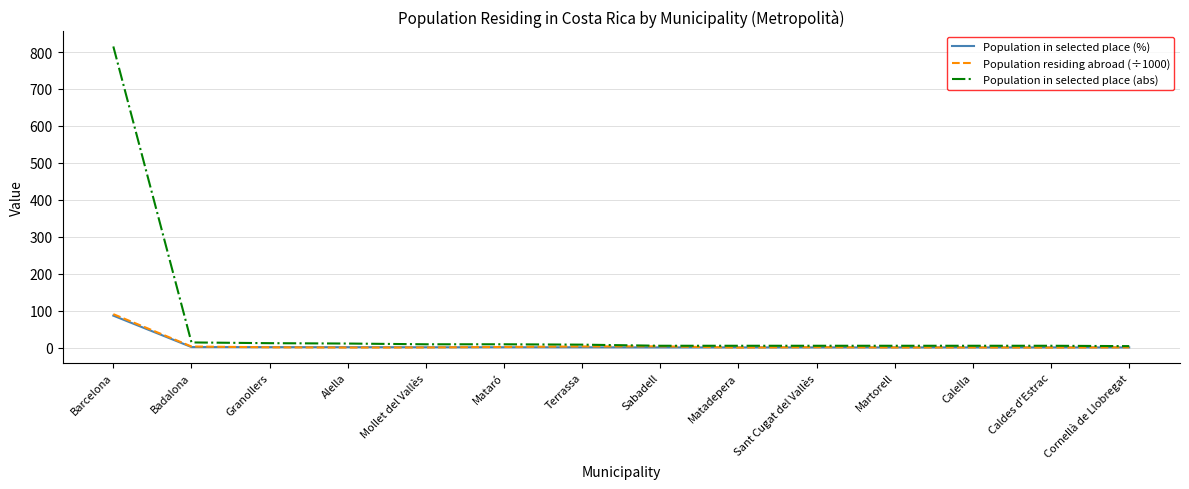

At which category is the sum across all series the highest?

Barcelona